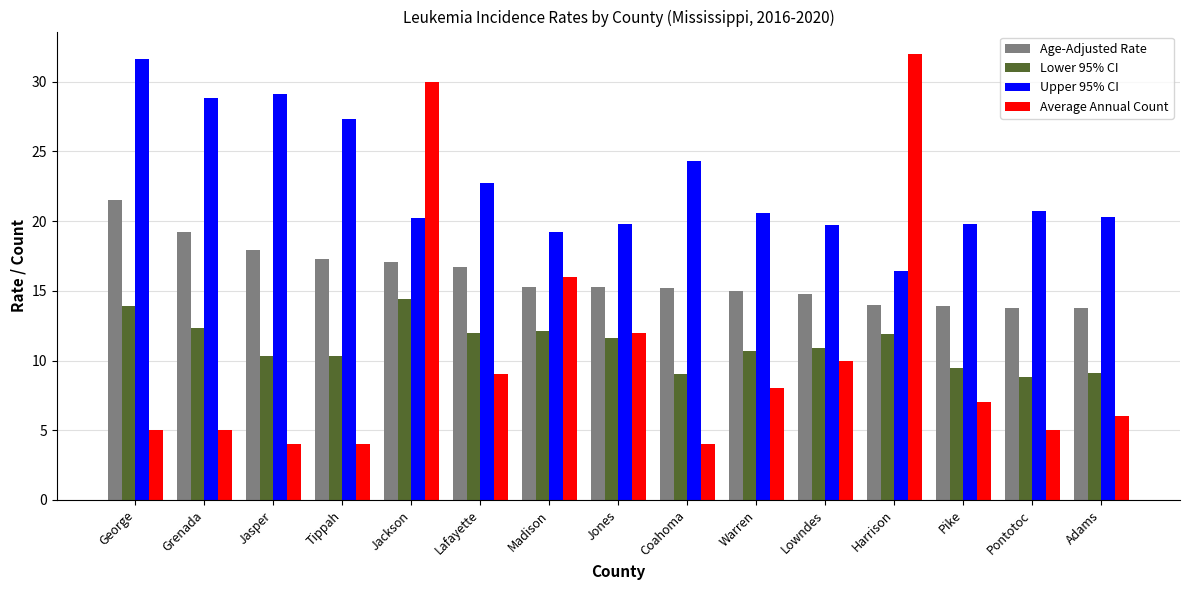

Does the chart contain any negative values?

No